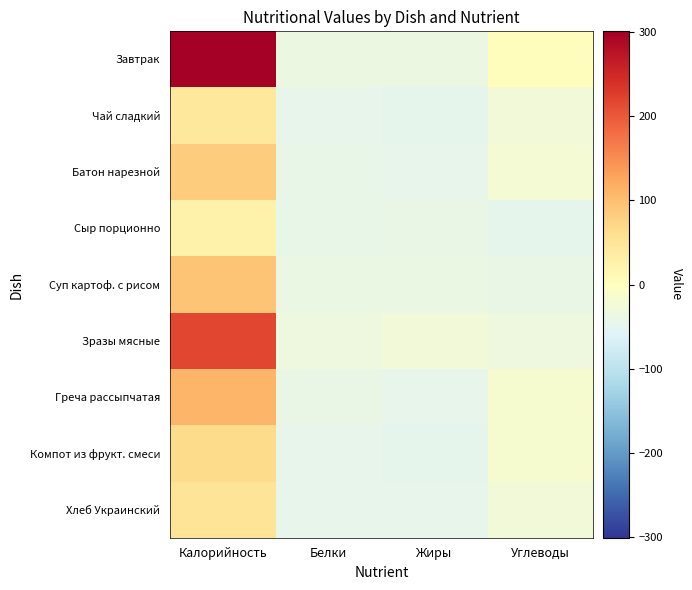

Reading left to right, what are all the values shown in this chart?

Завтрак: Калорийность=300.4	Белки=-36.6	Жиры=-35.6	Углеводы=2.4
Чай сладкий: Калорийность=44.4	Белки=-46.6	Жиры=-47.6	Углеводы=-26.6
Батон нарезной: Калорийность=82.4	Белки=-43.6	Жиры=-45.6	Углеводы=-22.6
Сыр порционно: Калорийность=25.4	Белки=-42.6	Жиры=-41.6	Углеводы=-47.6
Суп картоф. с рисом: Калорийность=92.4	Белки=-39.6	Жиры=-38.6	Углеводы=-41.6
Зразы мясные: Калорийность=217.4	Белки=-33.6	Жиры=-27.6	Углеводы=-33.6
Греча рассыпчатая: Калорийность=108.4	Белки=-41.6	Жиры=-45.6	Углеводы=-16.6
Компот из фрукт. смеси: Калорийность=63.4	Белки=-46.6	Жиры=-47.6	Углеводы=-18.6
Хлеб Украинский: Калорийность=51.4	Белки=-44.6	Жиры=-46.6	Углеводы=-27.6